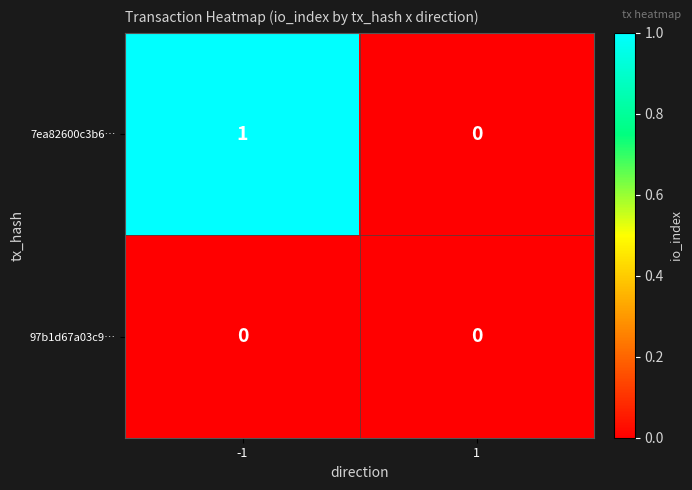

Which series has the largest range (max minus min)?

7ea82600c3b6…